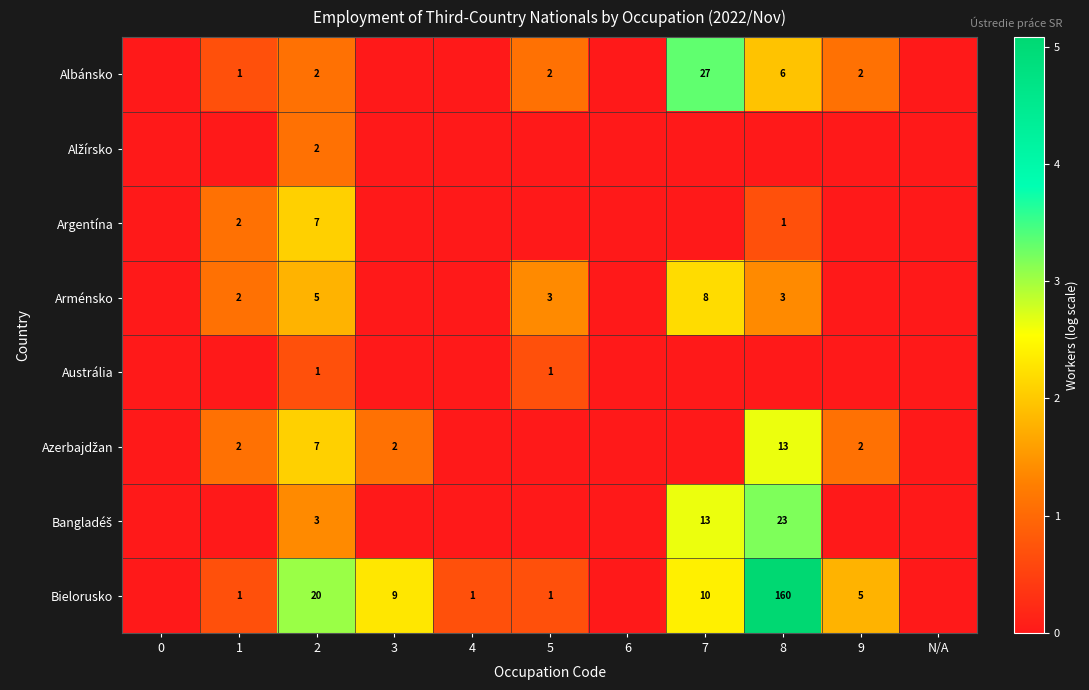

What is the sum of the Arménsko values at 2 and 1?

7